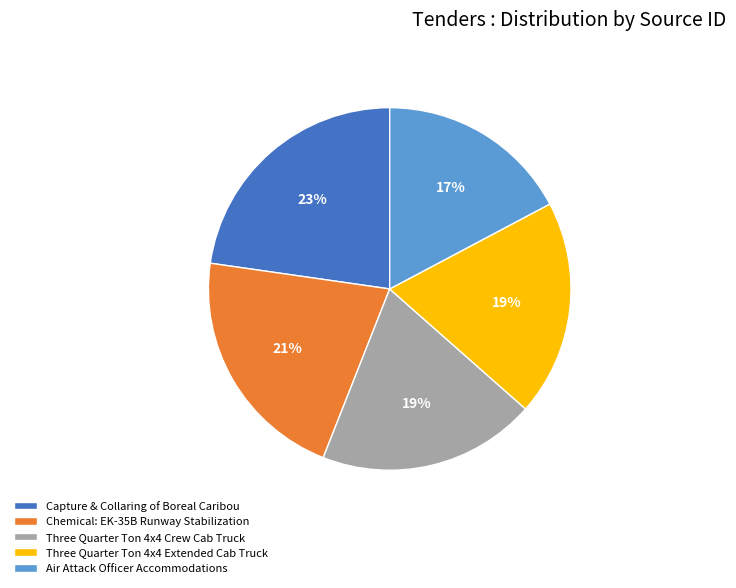

Combined, do Three Quarter Ton 4x4 Crew Cab Truck and Air Attack Officer Accommodations account for over 50%?

No